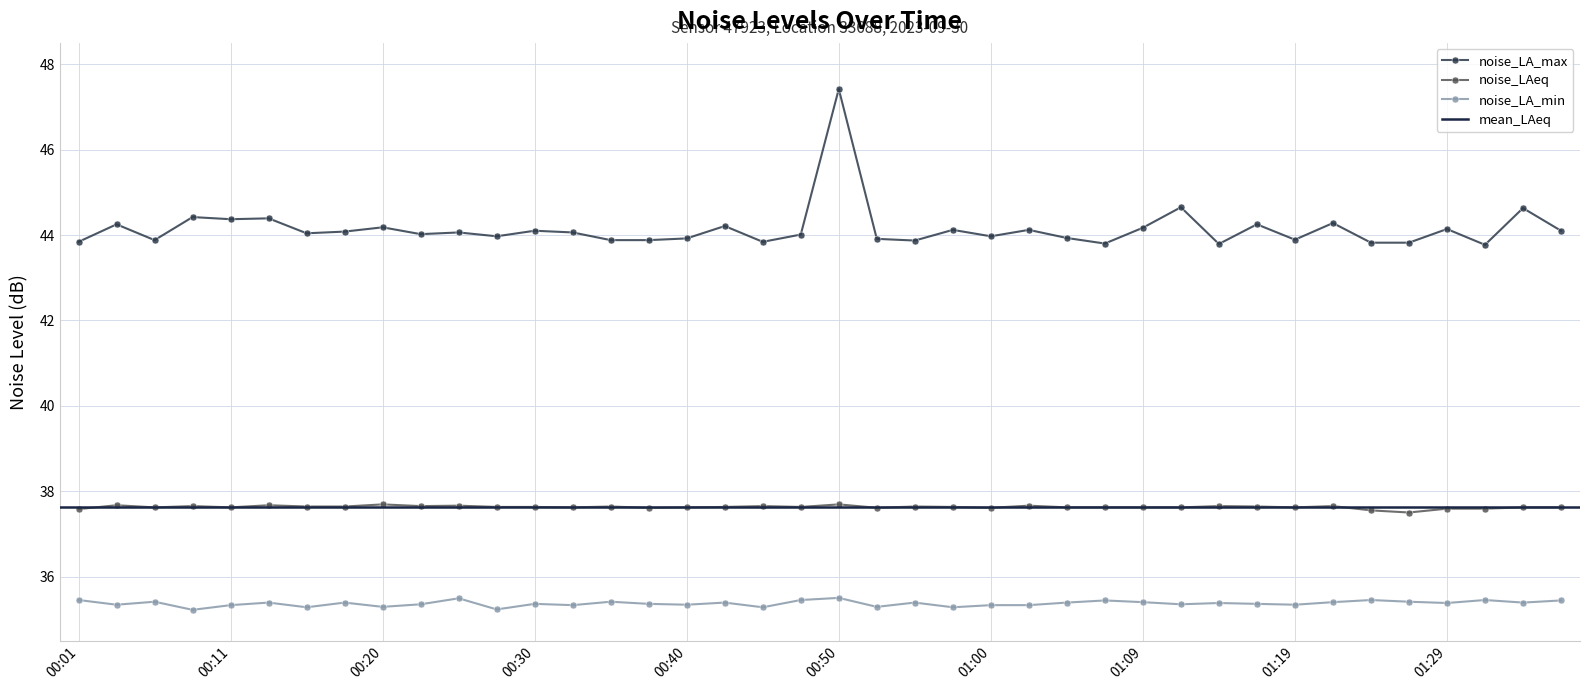

Where is the first local maximum for noise_LA_min?

00:06